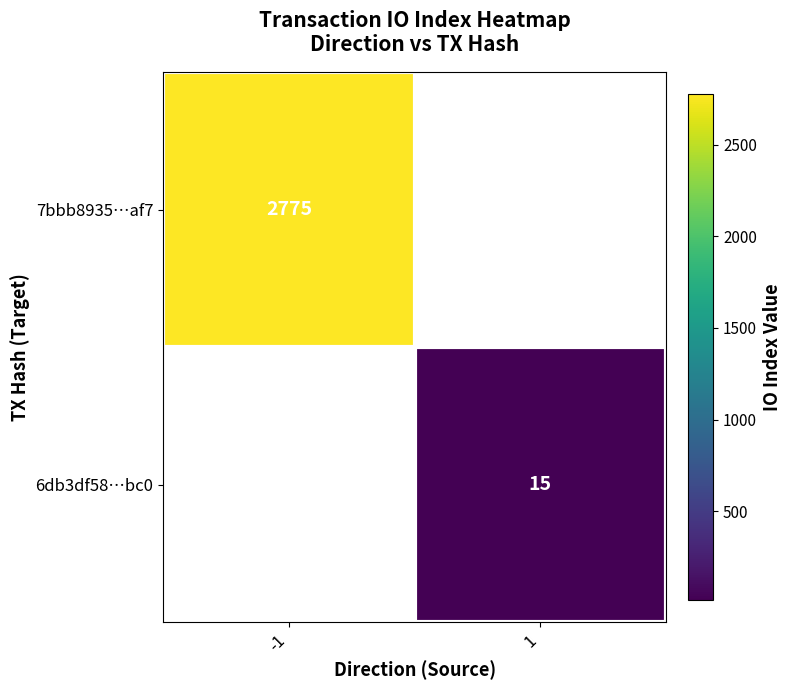

True or false: 7bbb8935…af7 has a value of 4261 at -1.

False